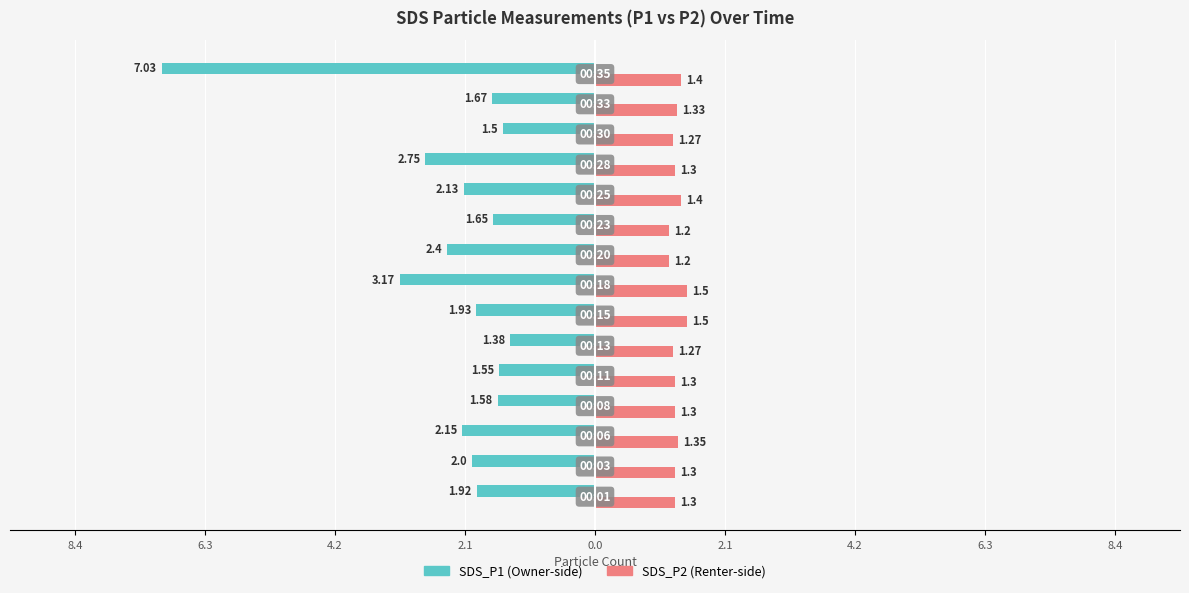

The SDS_P2 series shows 1.9 at 8.4. True or false?

False